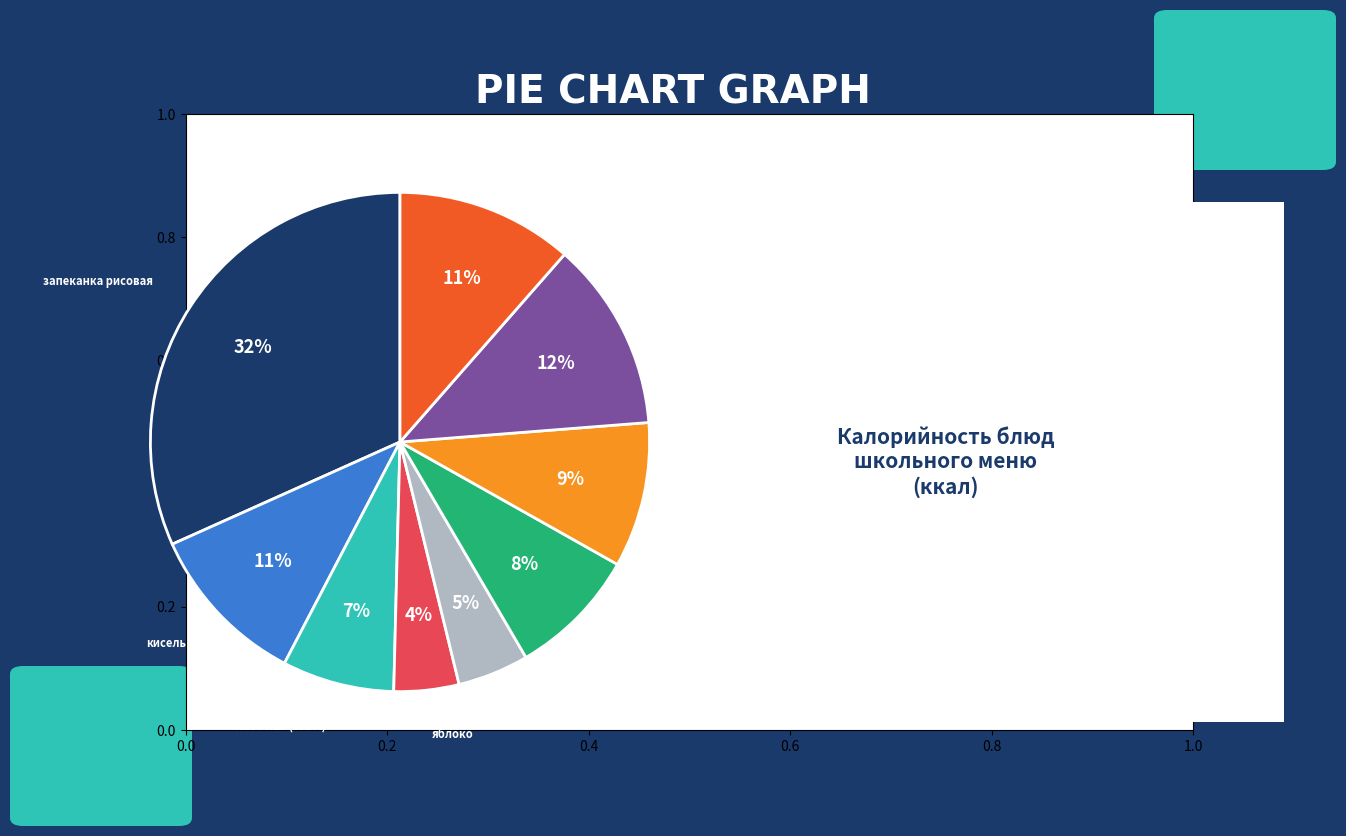

How many slices are in this pie chart?

9